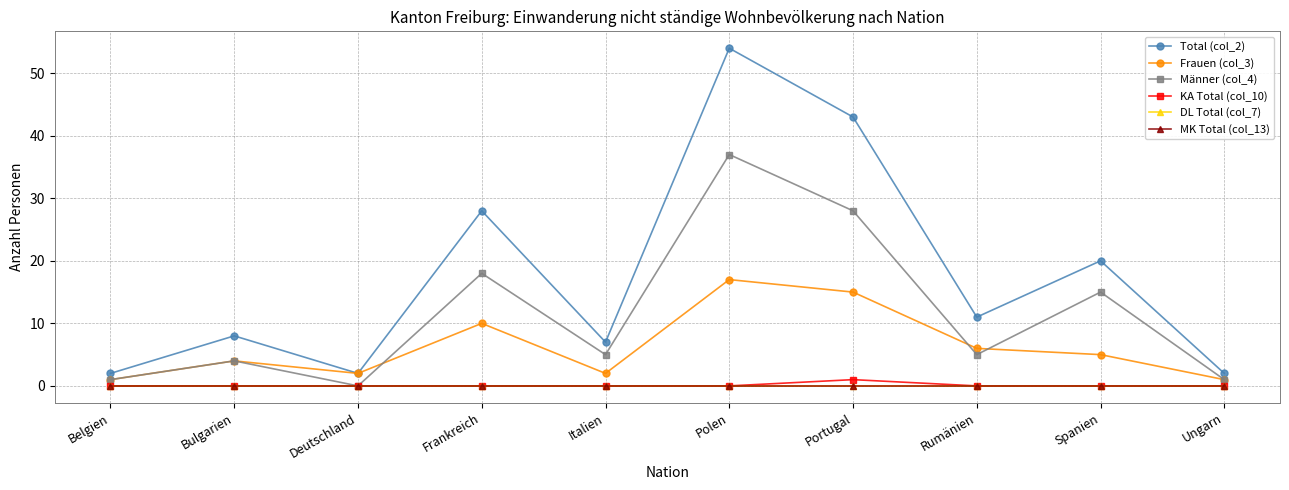

Is this an area chart (filled region under the line)?

No